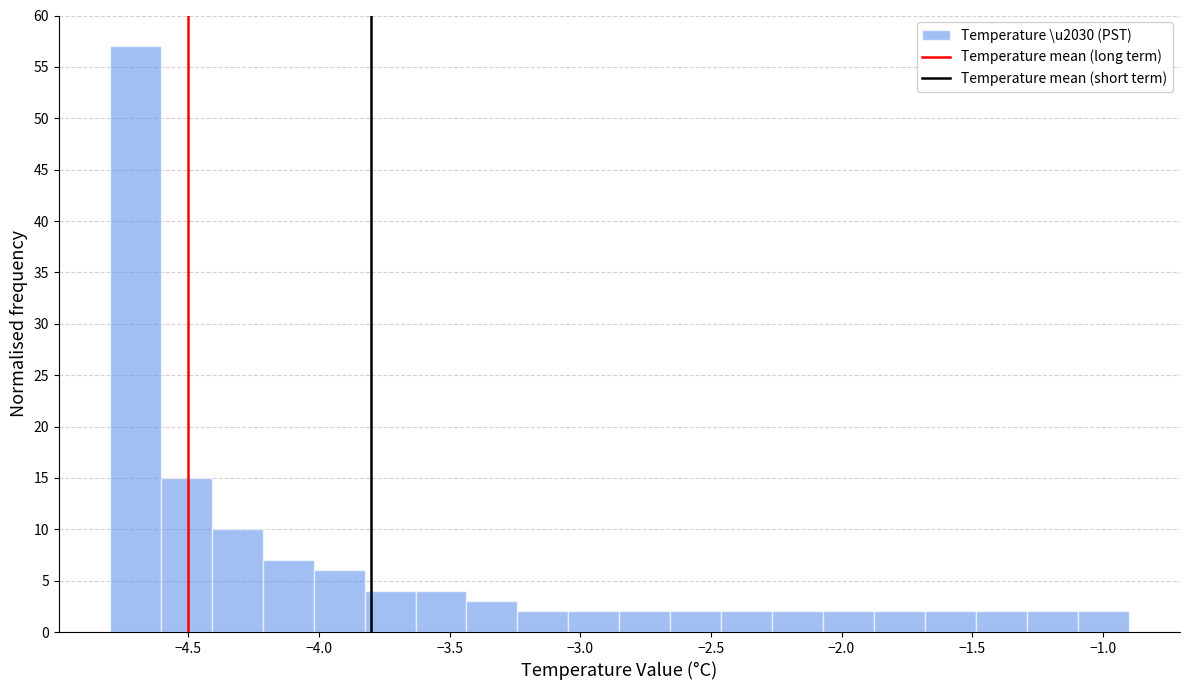

Read against the x-axis, roughly where is the centre of the tallest bar?

-4.70